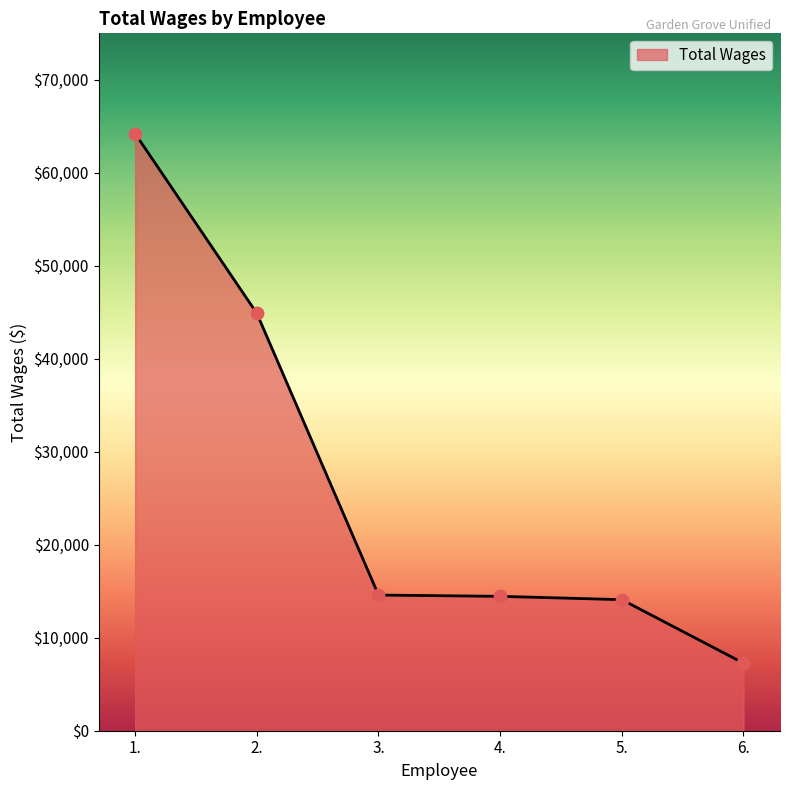

Between 4. and 1., which is larger?

1.